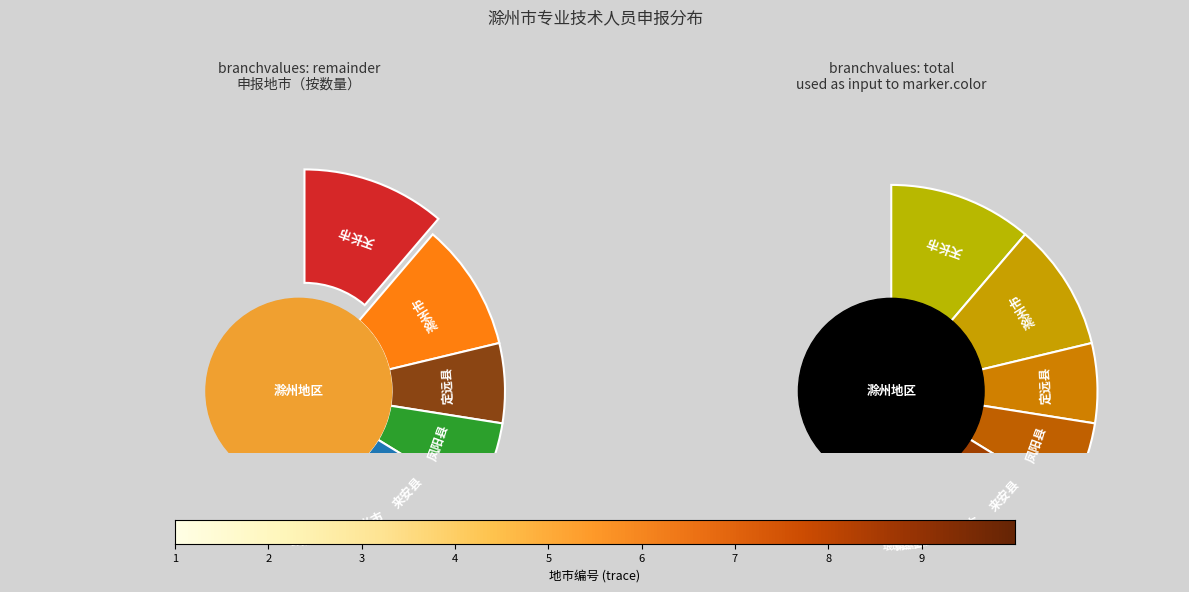

To the nearest percent, what portion does 来安县 represent?

12%